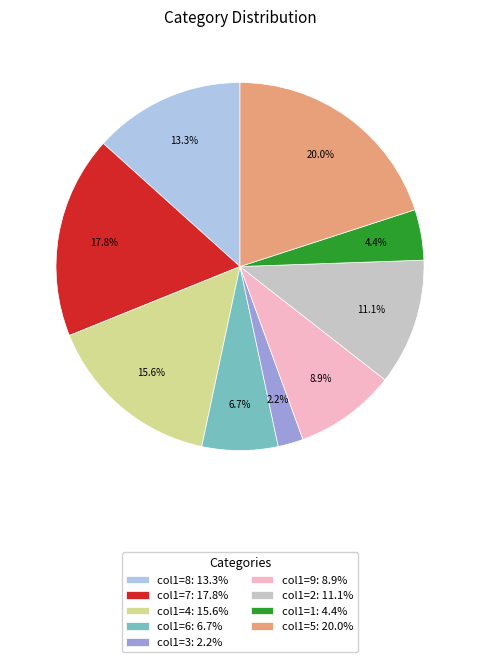

Is there any slice that represents more than half of the pie?

No